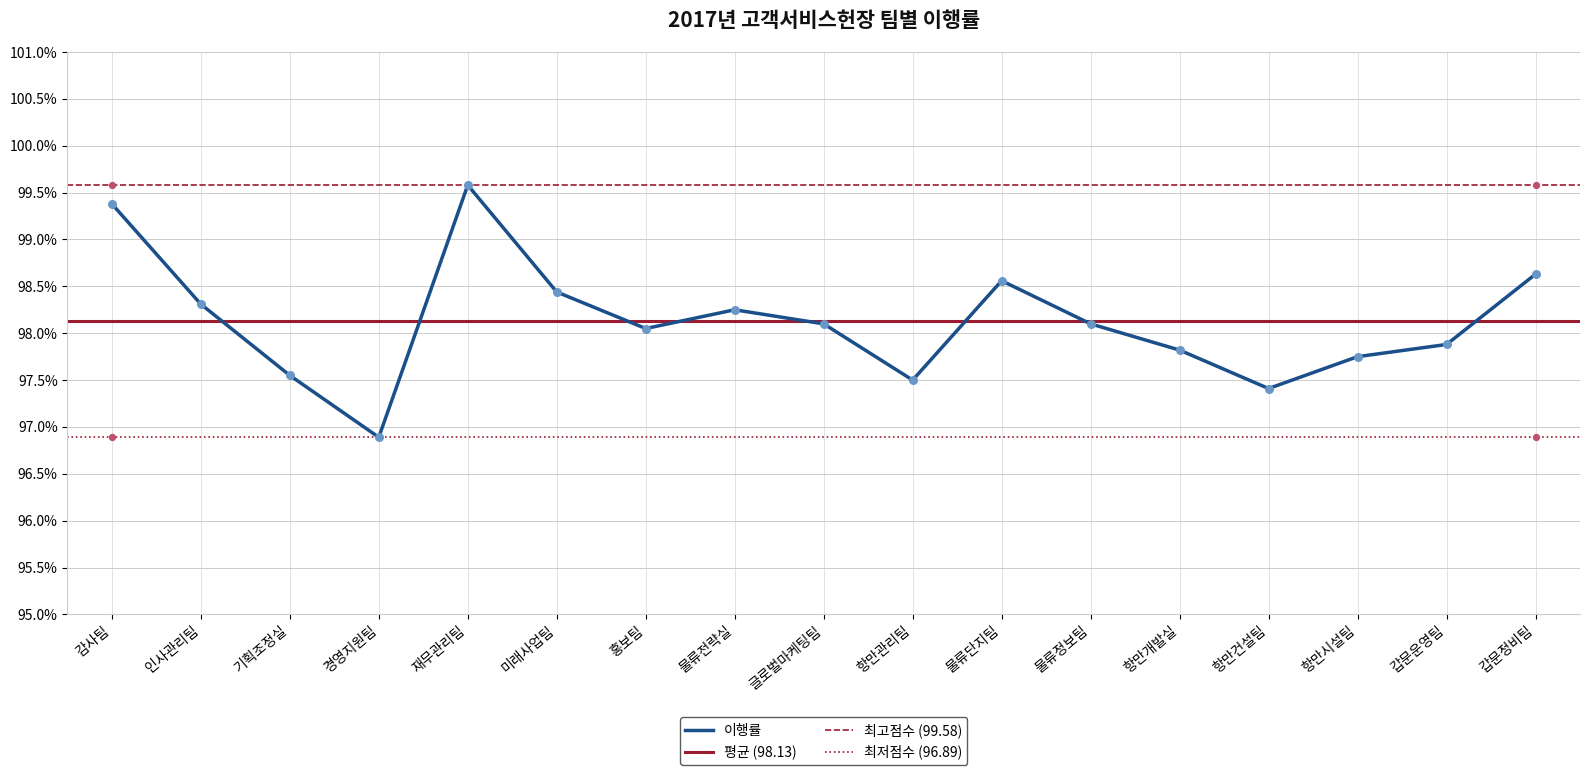

Which has a higher value, 경영지원팀 or 항만시설팀?

항만시설팀